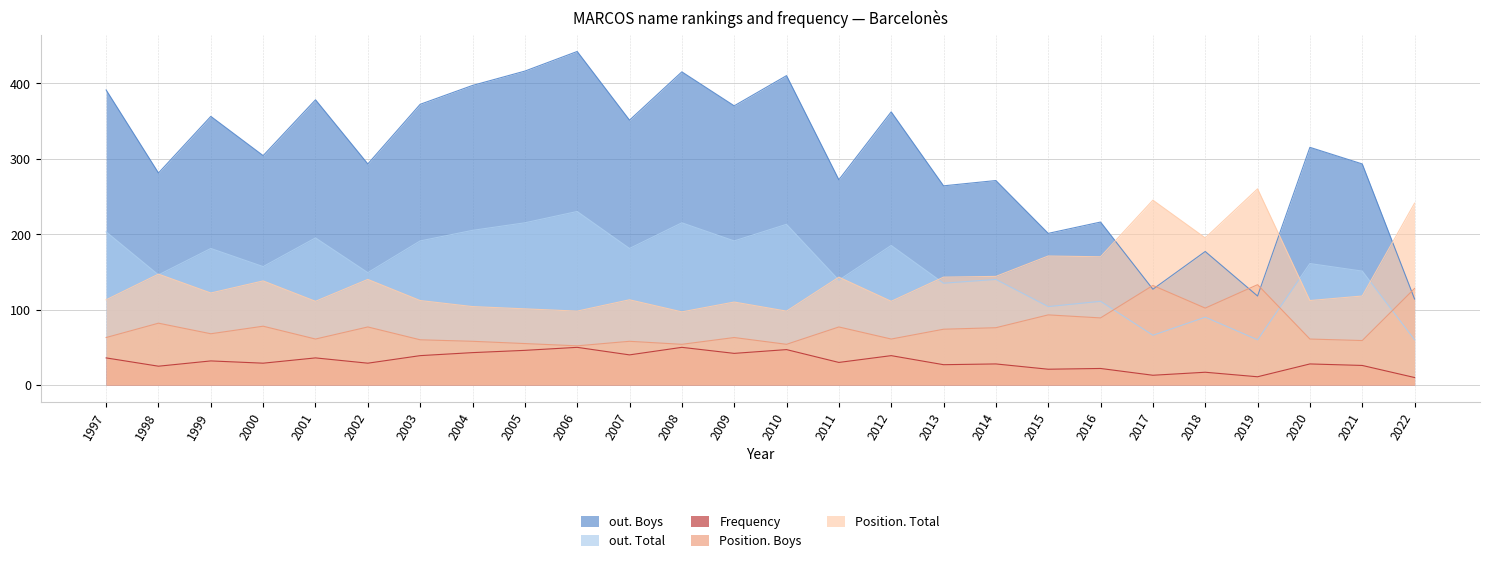

How many lines are shown in the chart?

5